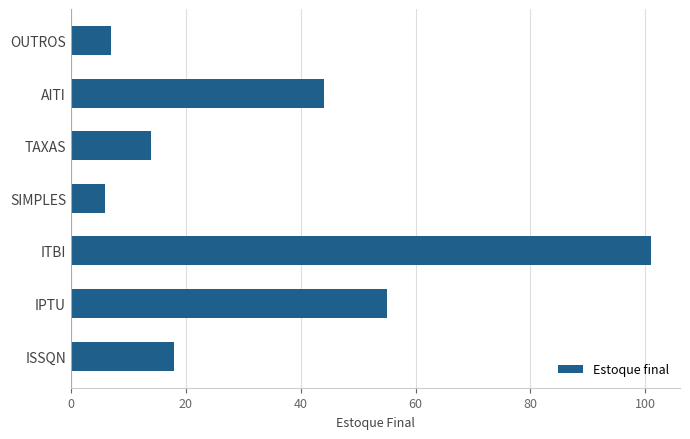

Which category has the lowest value across all series?

SIMPLES